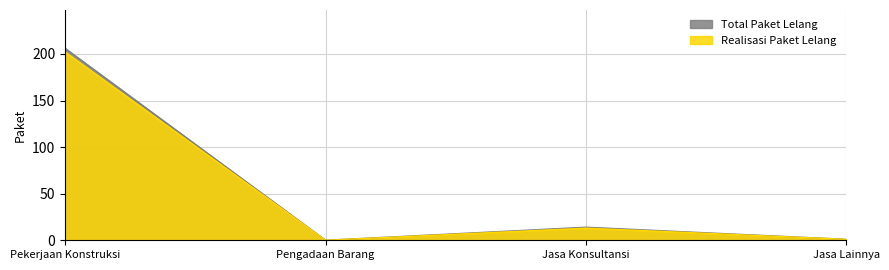

Reading left to right, list all the values displayed in this chart.

Total Paket Lelang: 206	0	14	1
Realisasi Paket Lelang: 202	0	13	1